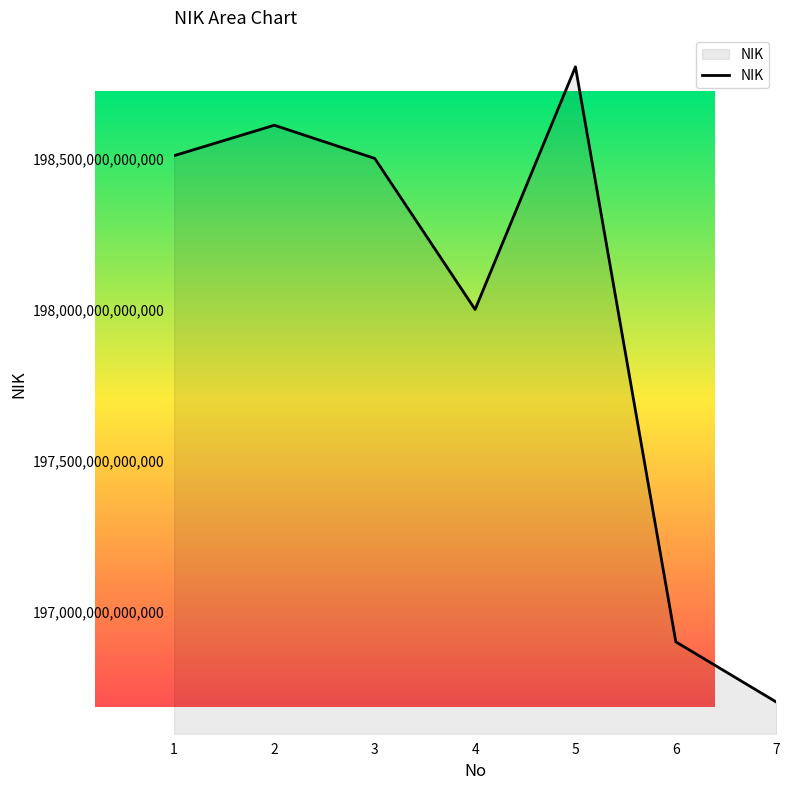

Is it true that the value at 1 is 198510082010002?

True